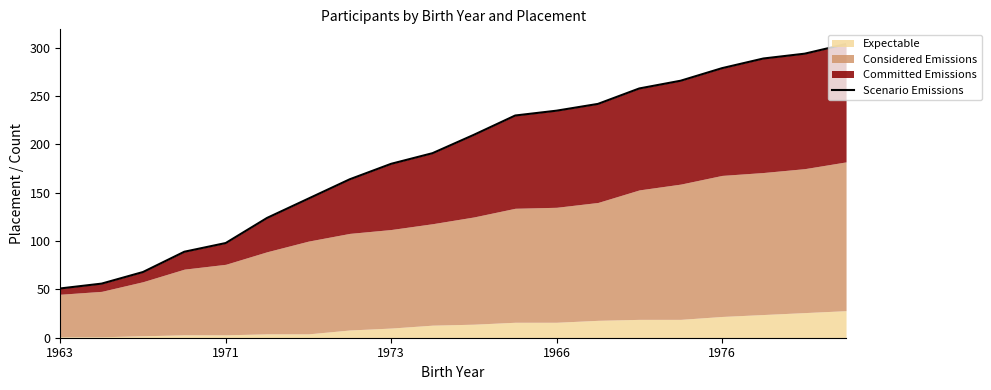

How many lines are shown in the chart?

1